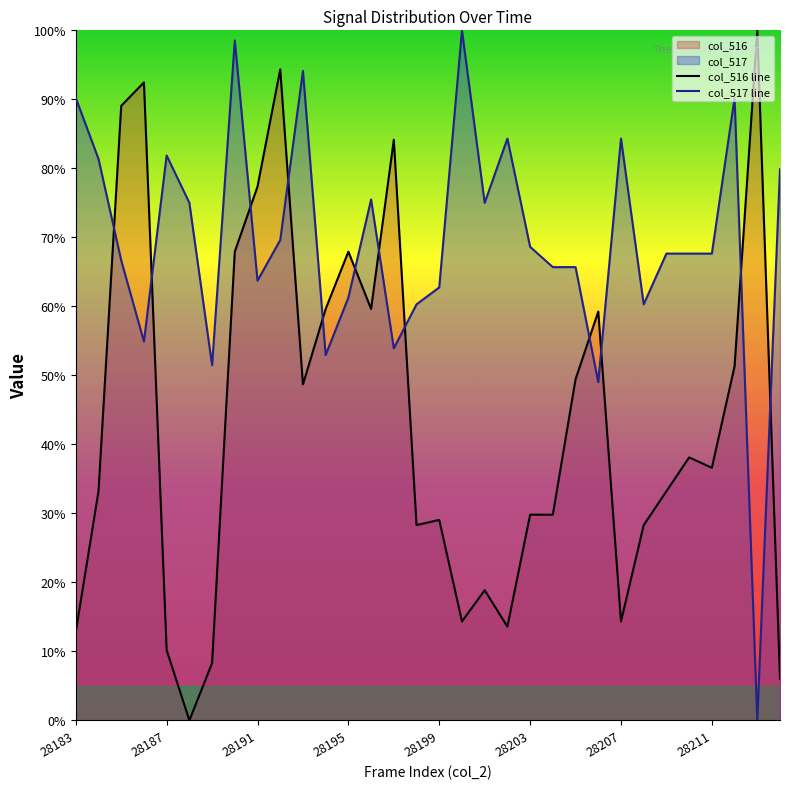

Does the chart have visible grid lines?

No